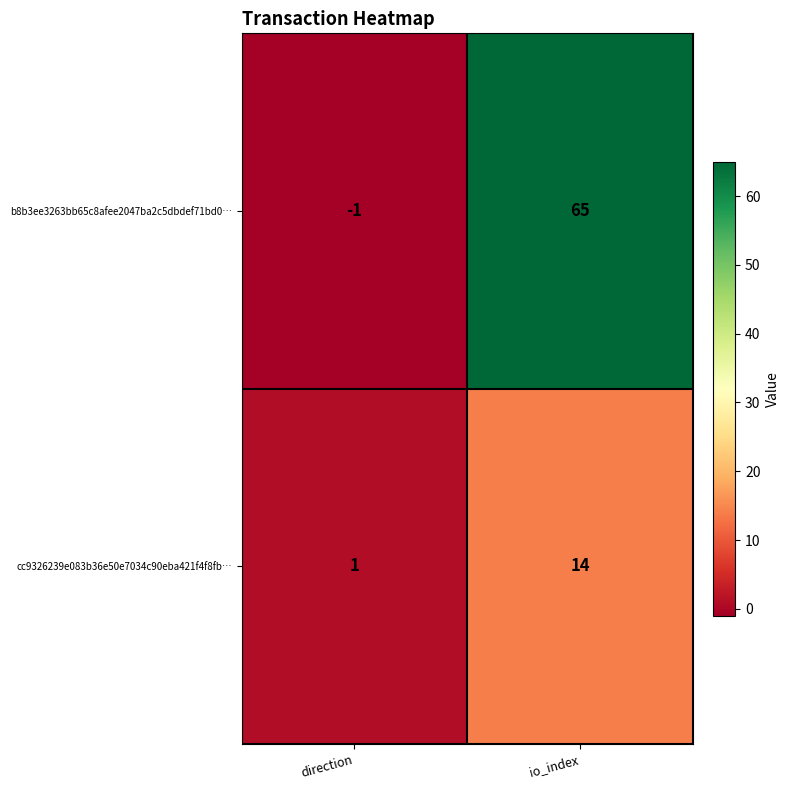

Which series has the largest range (max minus min)?

b8b3ee3263bb65c8afee2047ba2c5dbdef71bd0…